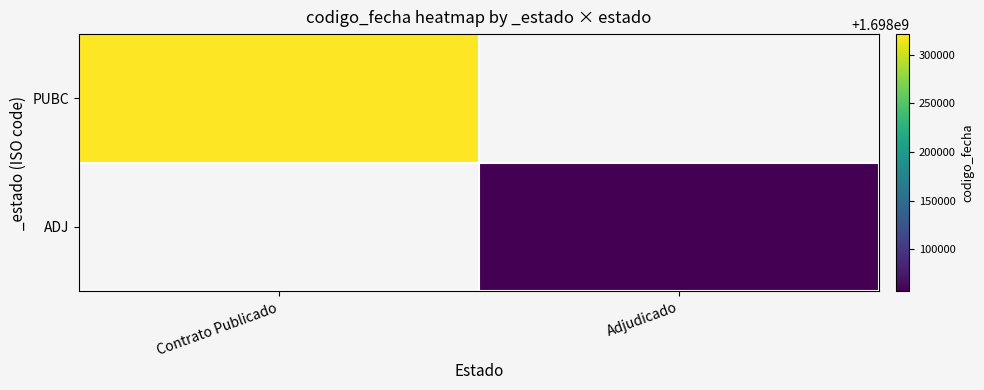

How many values in PUBC are above zero?

1